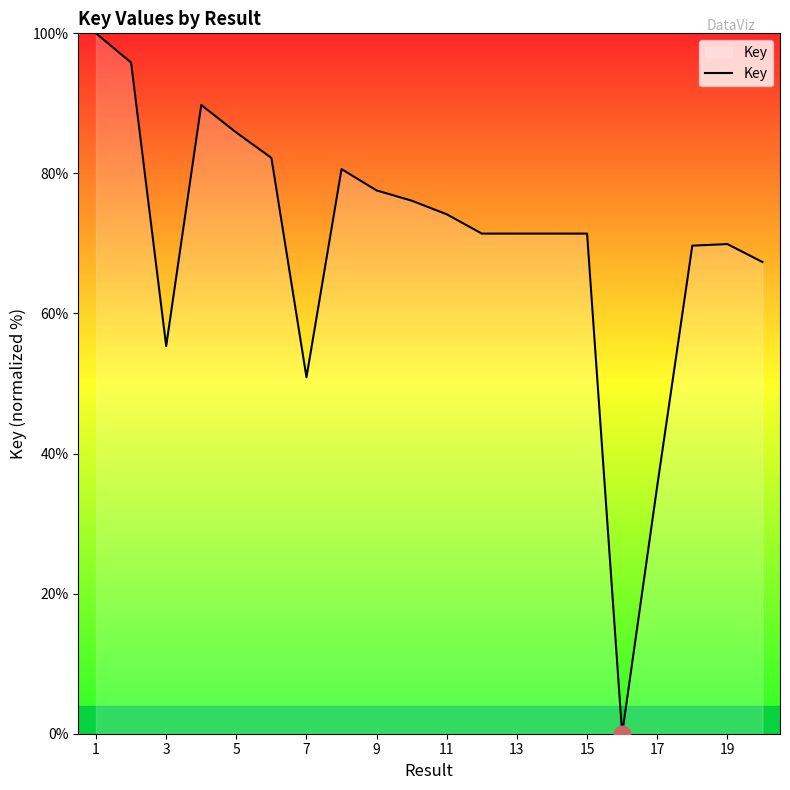

What is the greatest value displayed?

100.0